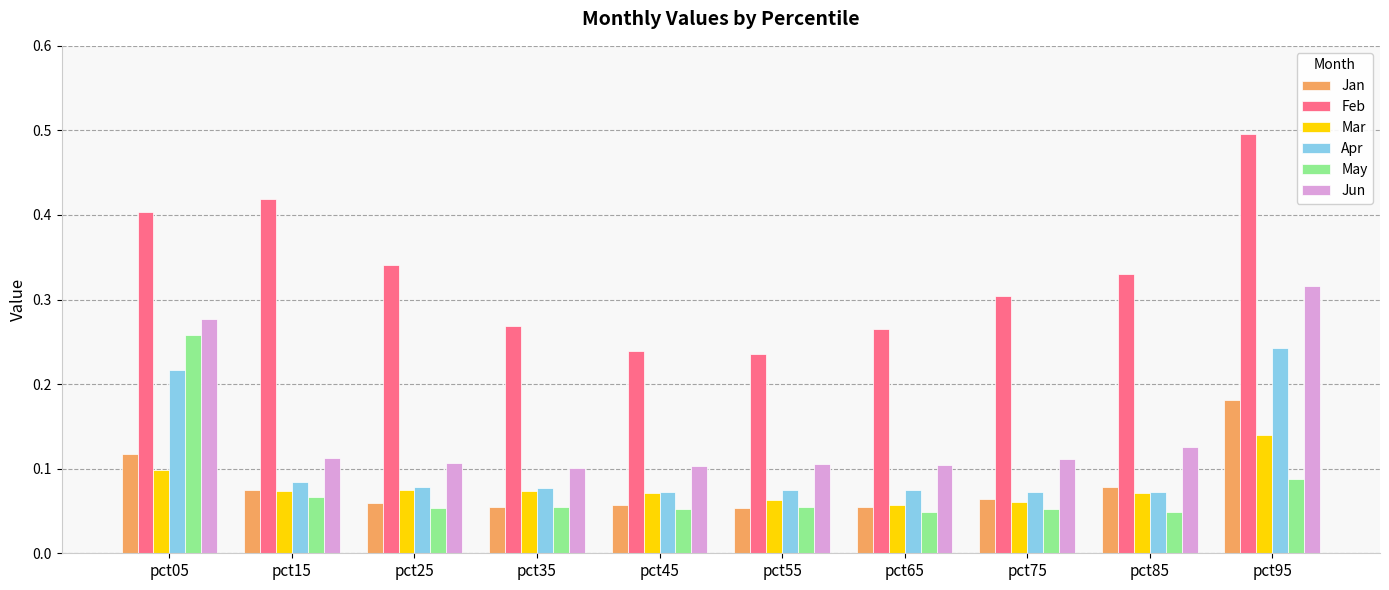

True or false: Apr has a value of 0.0 at pct15.

False